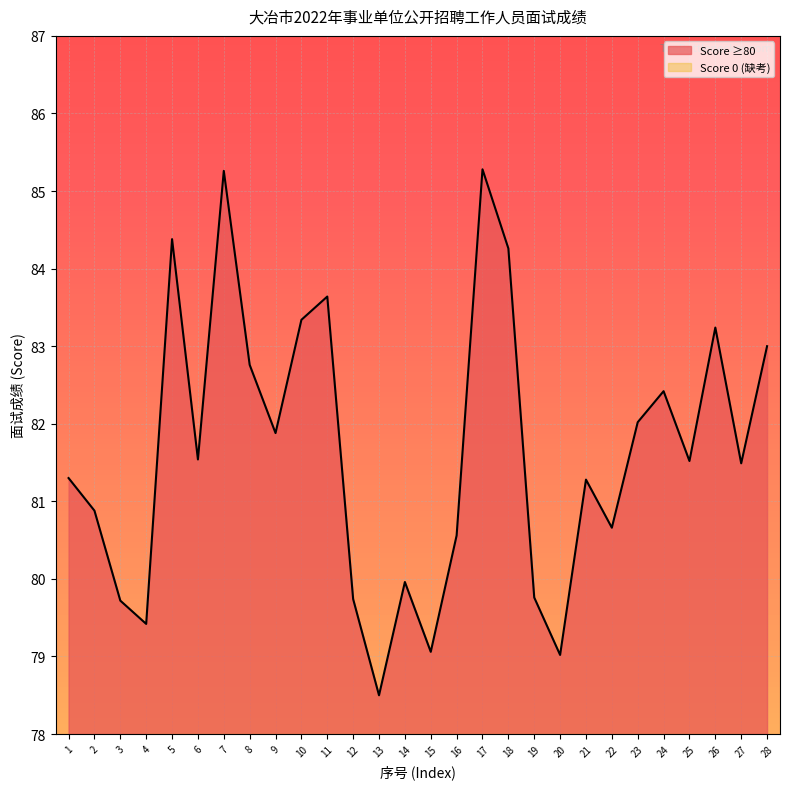

True or false: Score ≥80 has a value of 79.0 at 20.

True